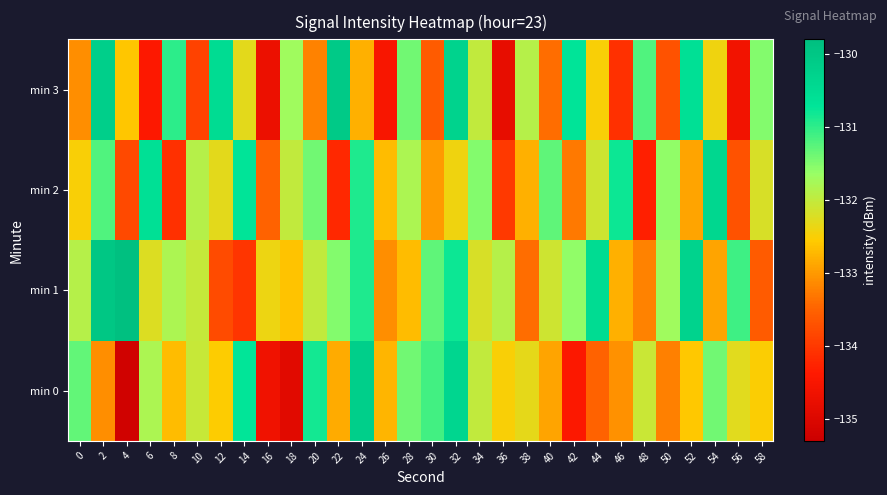

What is the difference between the highest and lowest values at 58?

2.1